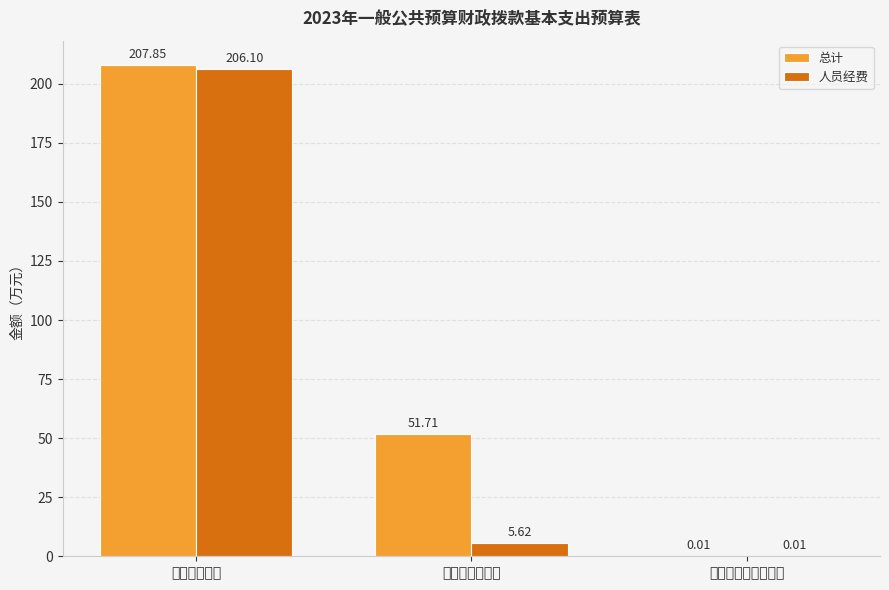

Which category has the highest value across all series?

工资福利支出